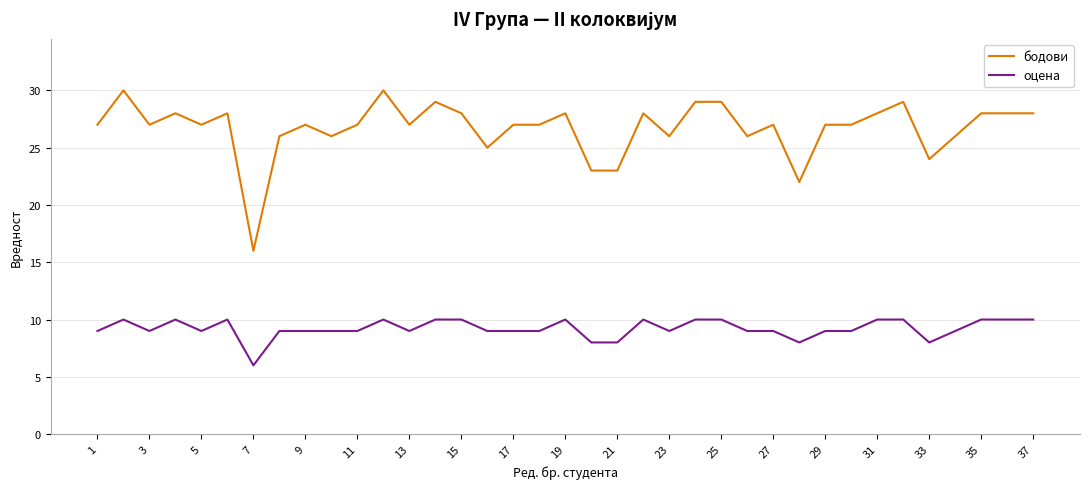

Count the оцена values in the range 9 to 10.

32